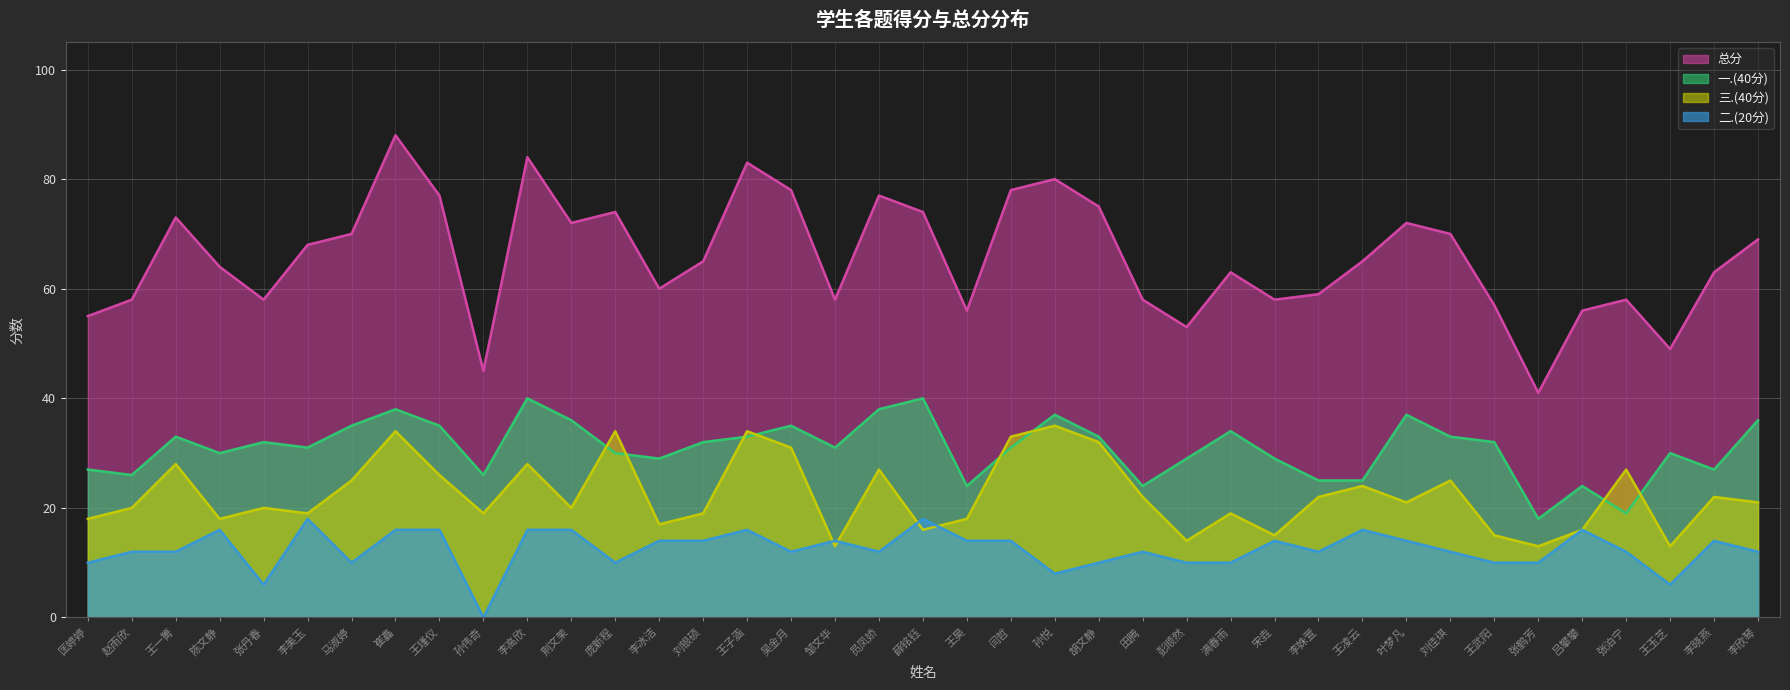

True or false: 总分 has a value of 70 at 马淑婷.

True